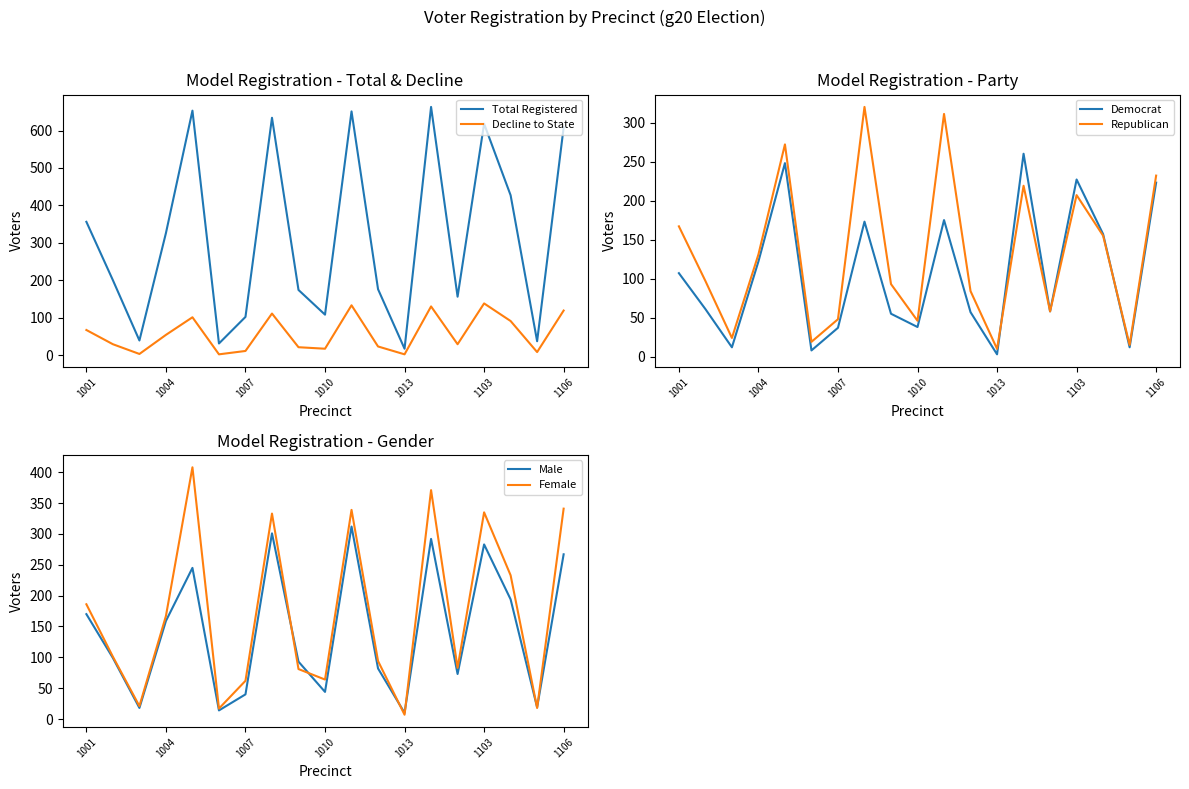

Is it true that Total Registered equals 326 at 1004?

True